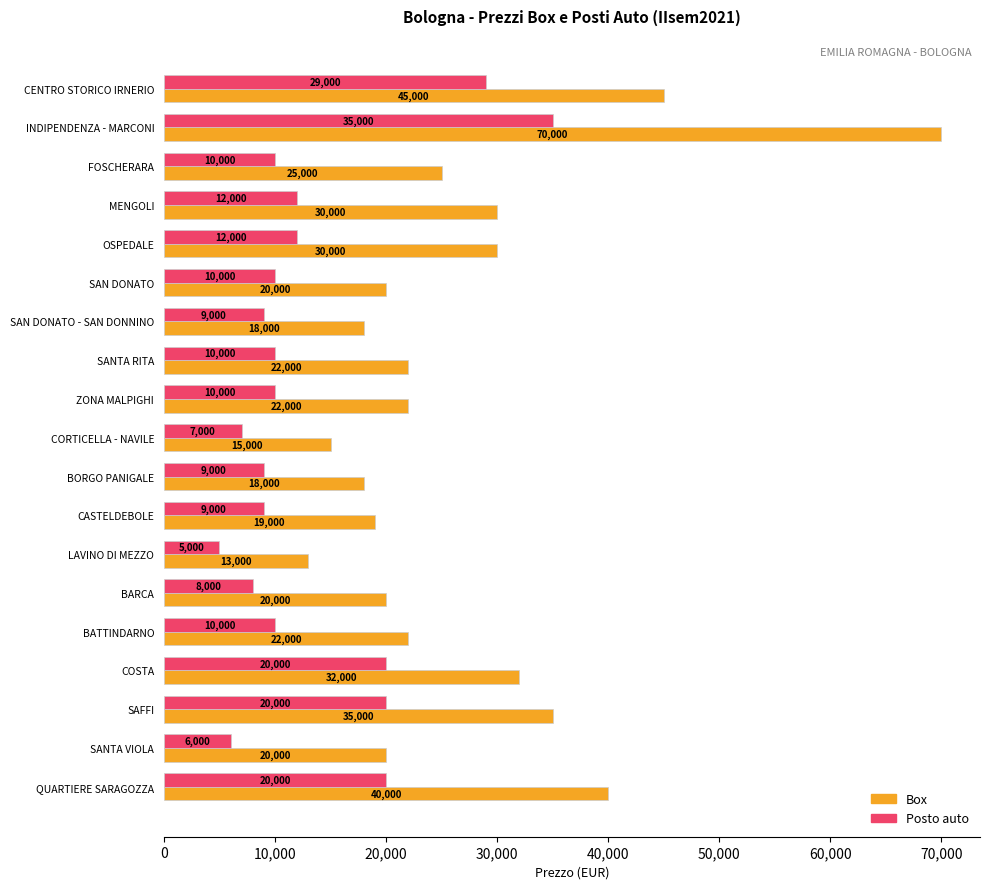

Is it true that Box equals 20470 at LAVINO DI MEZZO?

False